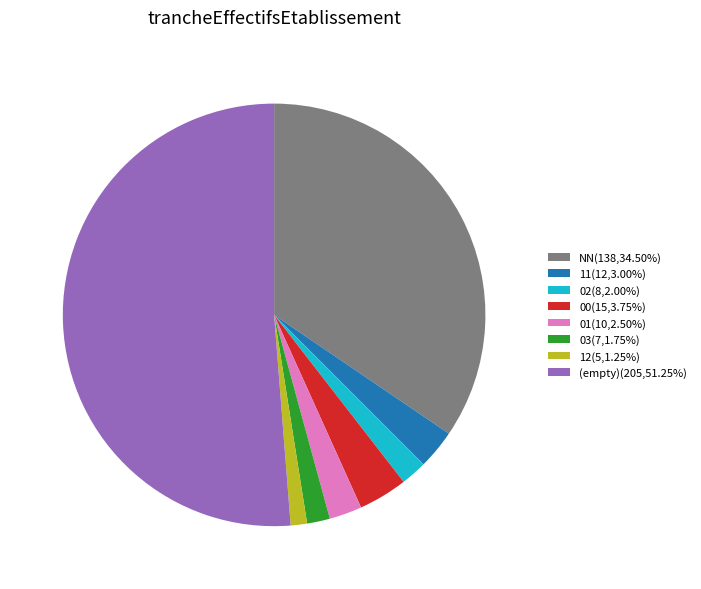

Combined, do 00(15,3.75%) and 12(5,1.25%) account for over 50%?

No